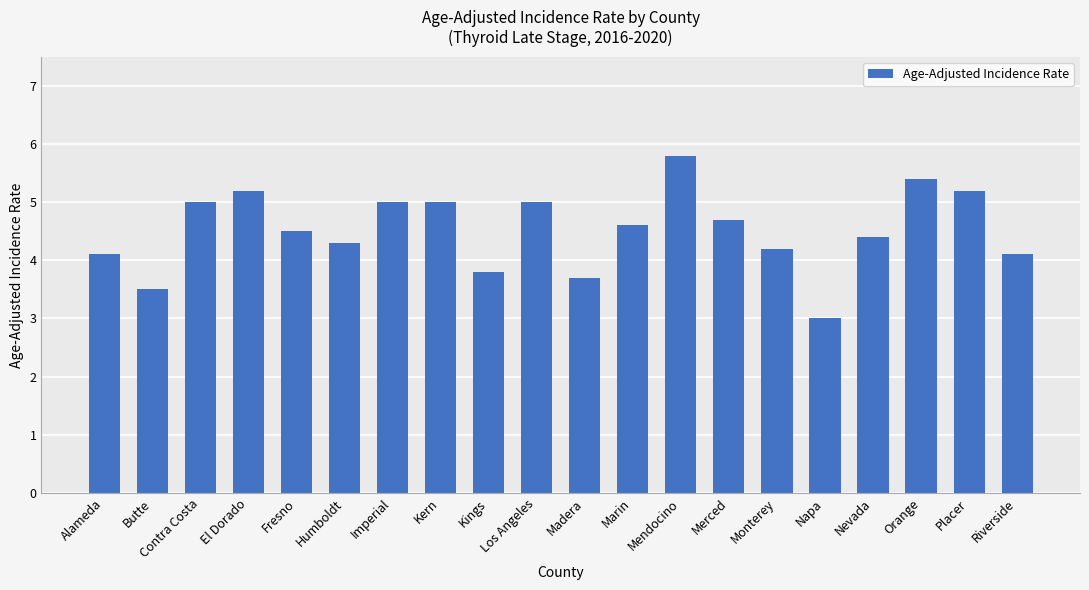

Reading left to right, extract all data points from this chart.

Alameda=4.1	Butte=3.5	Contra Costa=5.0	El Dorado=5.2	Fresno=4.5	Humboldt=4.3	Imperial=5.0	Kern=5.0	Kings=3.8	Los Angeles=5.0	Madera=3.7	Marin=4.6	Mendocino=5.8	Merced=4.7	Monterey=4.2	Napa=3.0	Nevada=4.4	Orange=5.4	Placer=5.2	Riverside=4.1